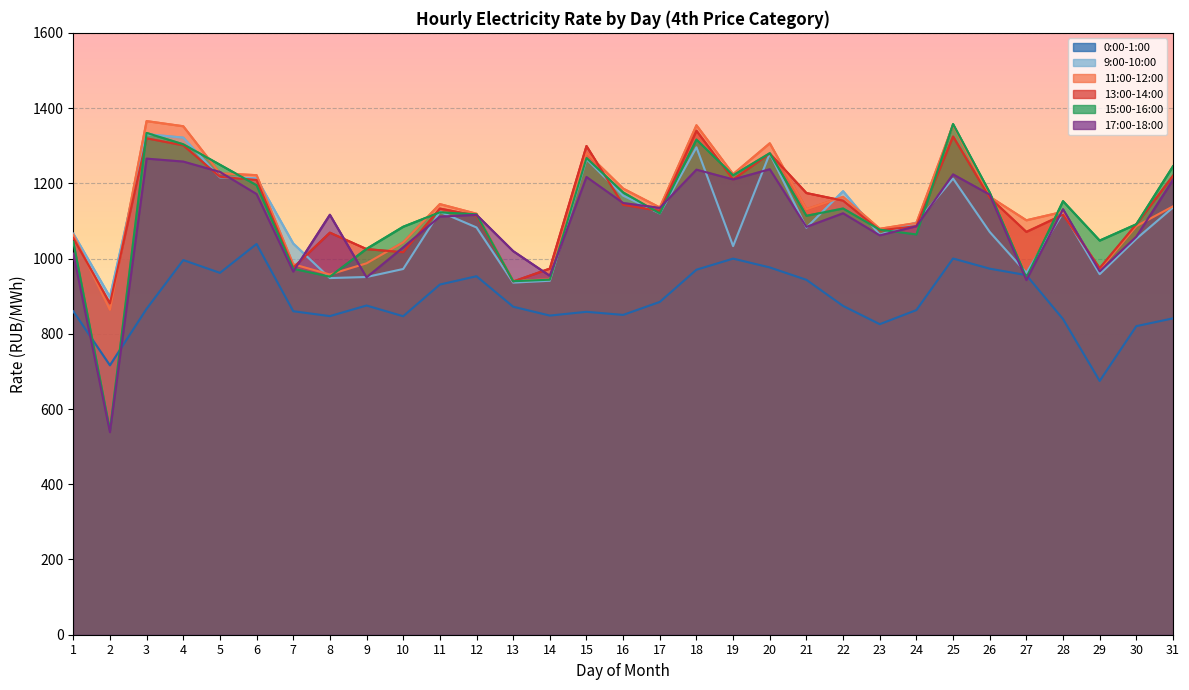

How many lines are shown in the chart?

6